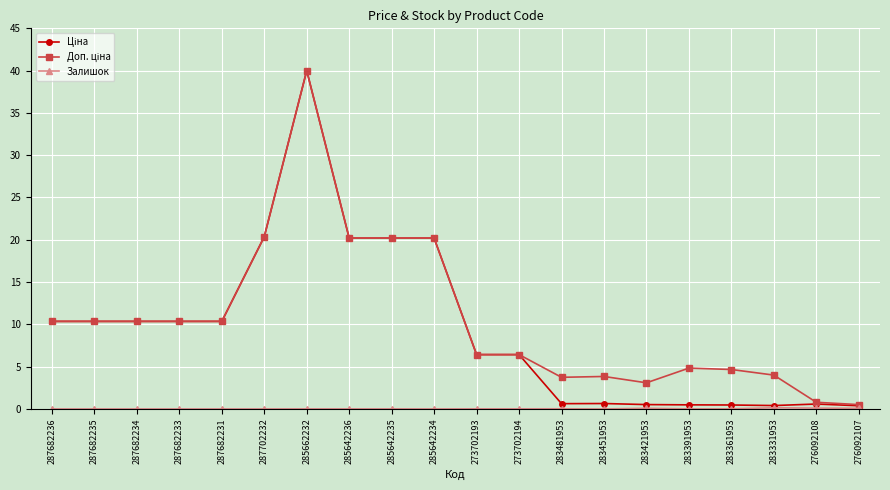

What is the greatest value displayed?

40.0